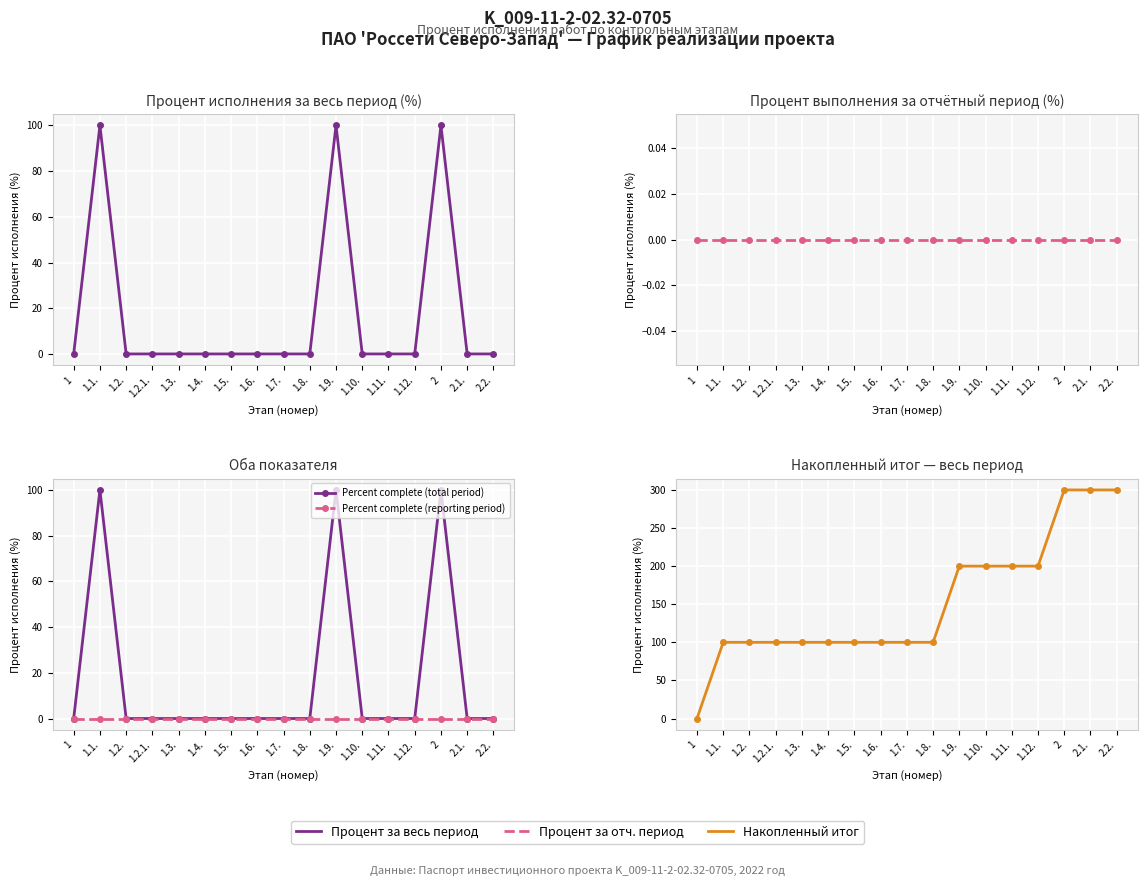

True or false: Percent complete (total period) and Накопленный итог cross at least once.

False